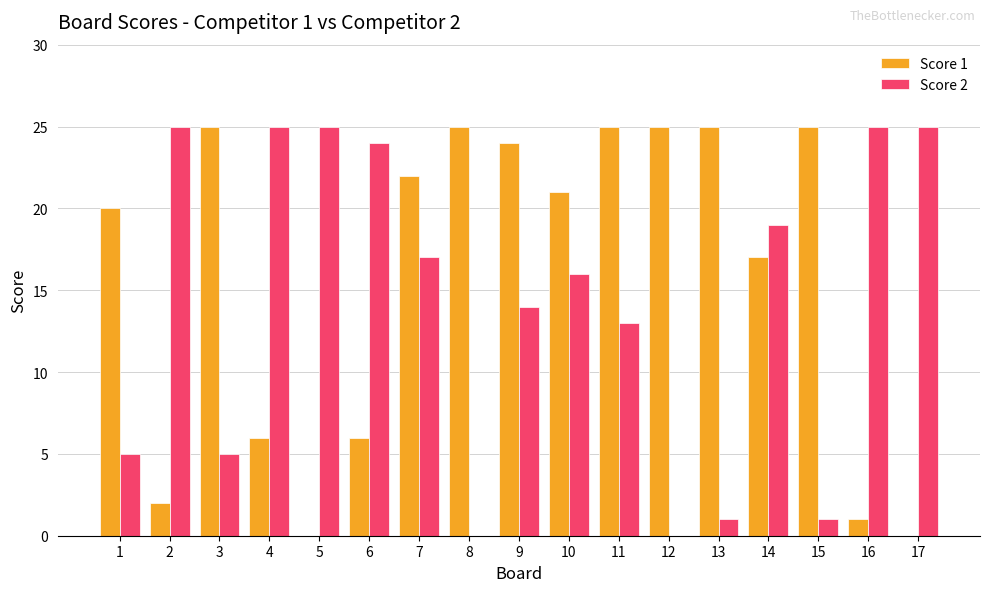

What is the maximum value for Score 2?

25